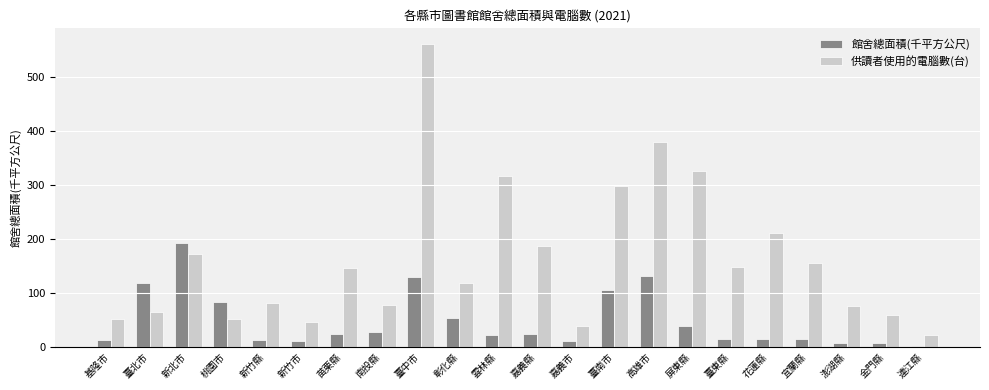

What is the value of the 館舍總面積(千平方公尺) bar at the 10th from the left?

53.6